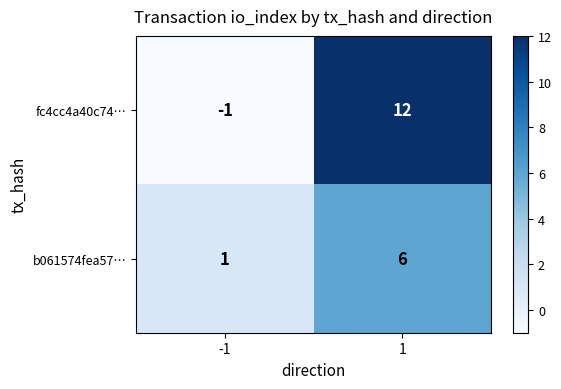

At -1, list the series in order from largest to smallest.

b061574fea57…, fc4cc4a40c74…